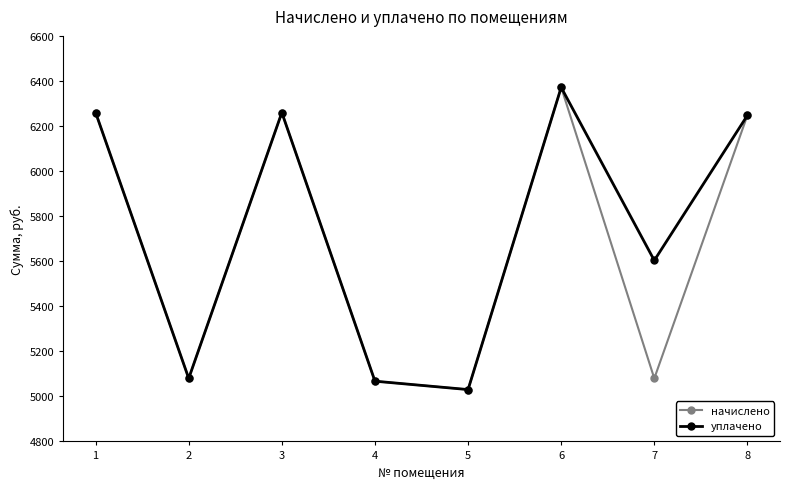

How many data points in начислено are less than 6247?

4